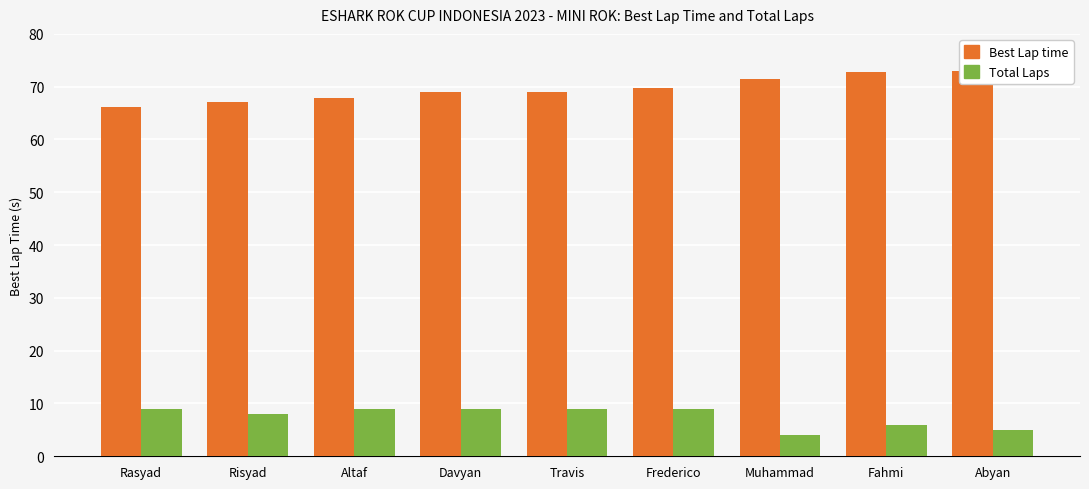

What is the total value across all series at Abyan?

78.0